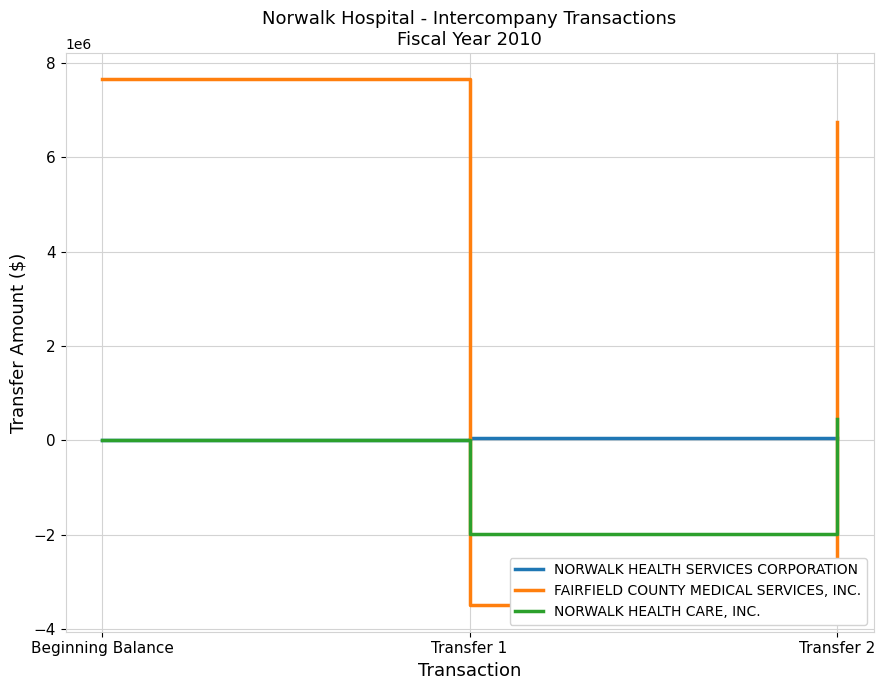

At which label does FAIRFIELD COUNTY MEDICAL SERVICES, INC. reach its peak?

Beginning Balance